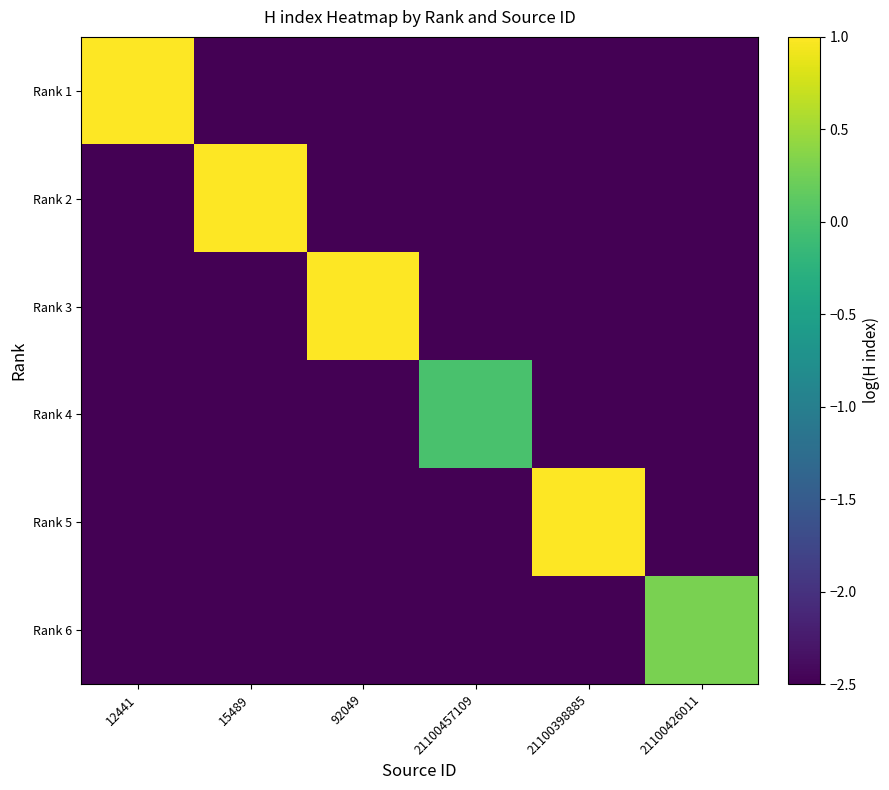

Which series has the largest range (max minus min)?

Rank 1